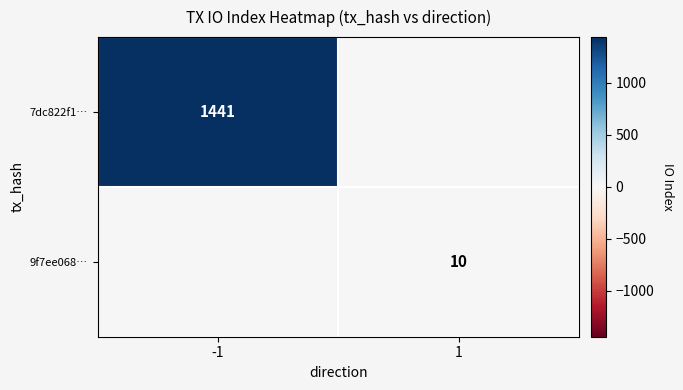

What is the difference between the 9f7ee068… values at 1 and -1?

10